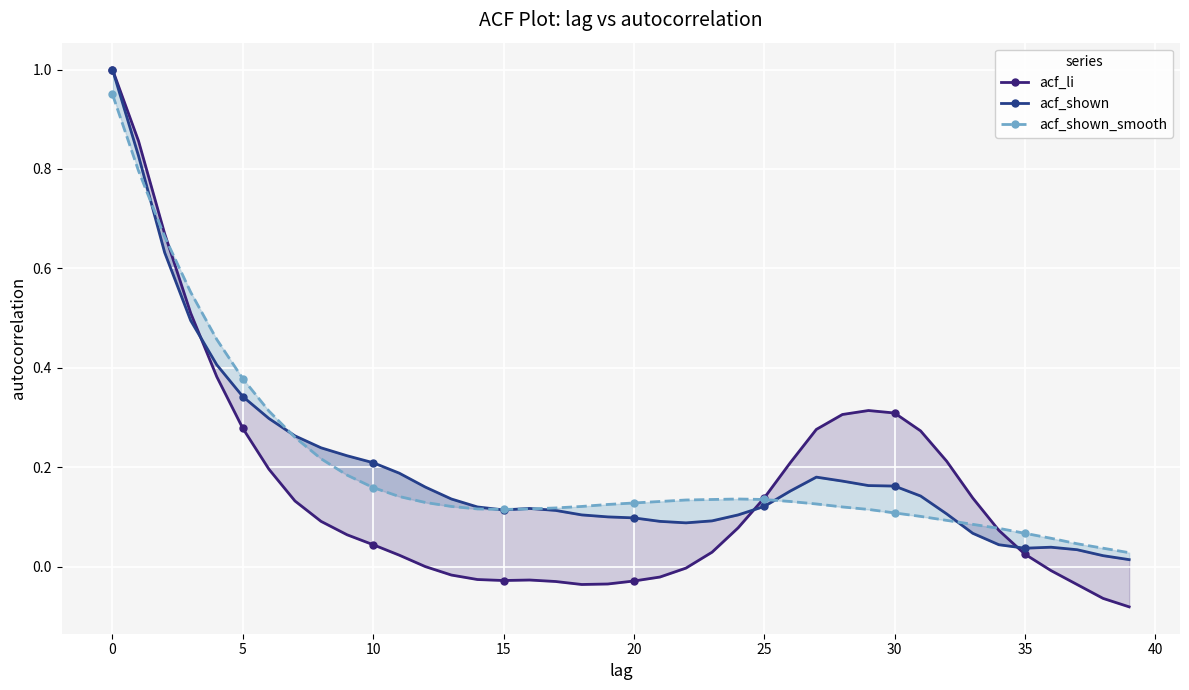

Which series has the largest total across all categories?

acf_shown_smooth